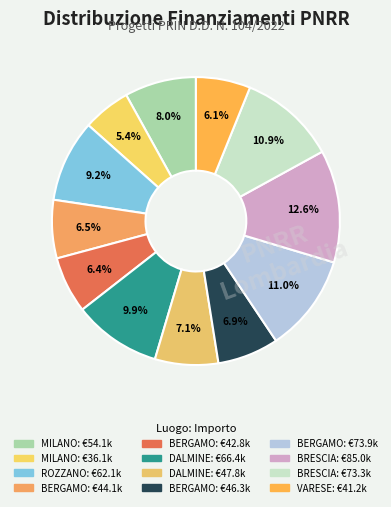

How many slices are in this pie chart?

12